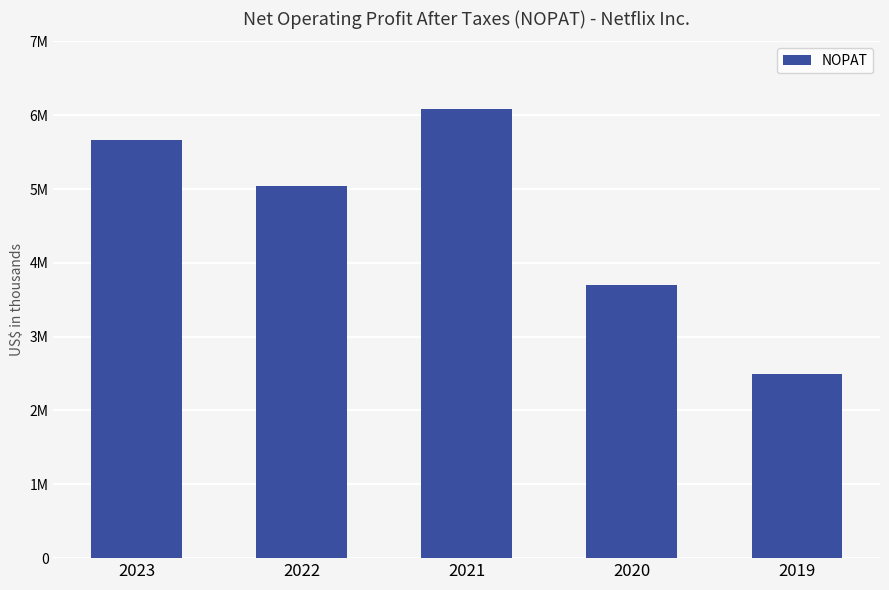

What is the greatest value displayed?

6078640